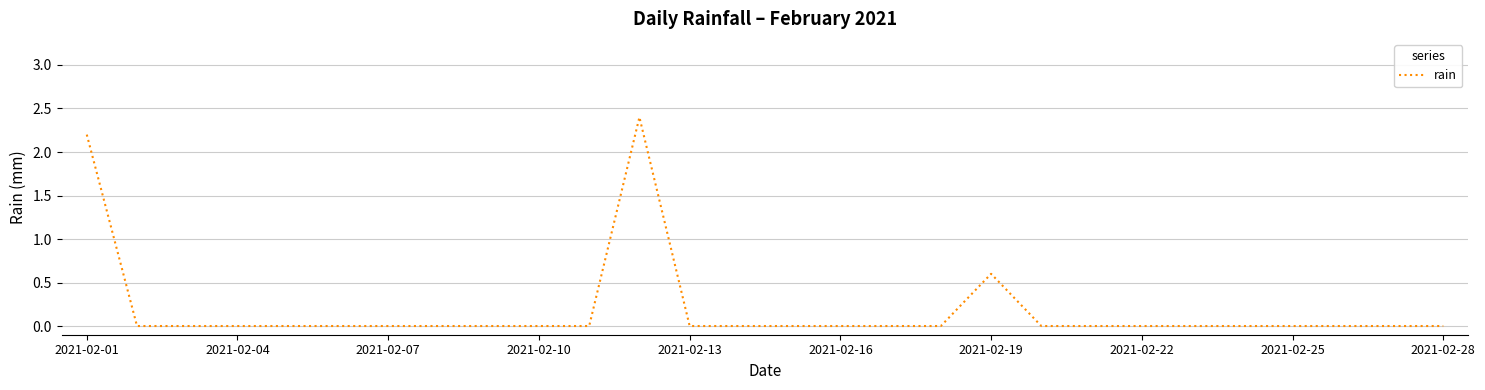

What is the difference between the maximum and minimum values?

2.4